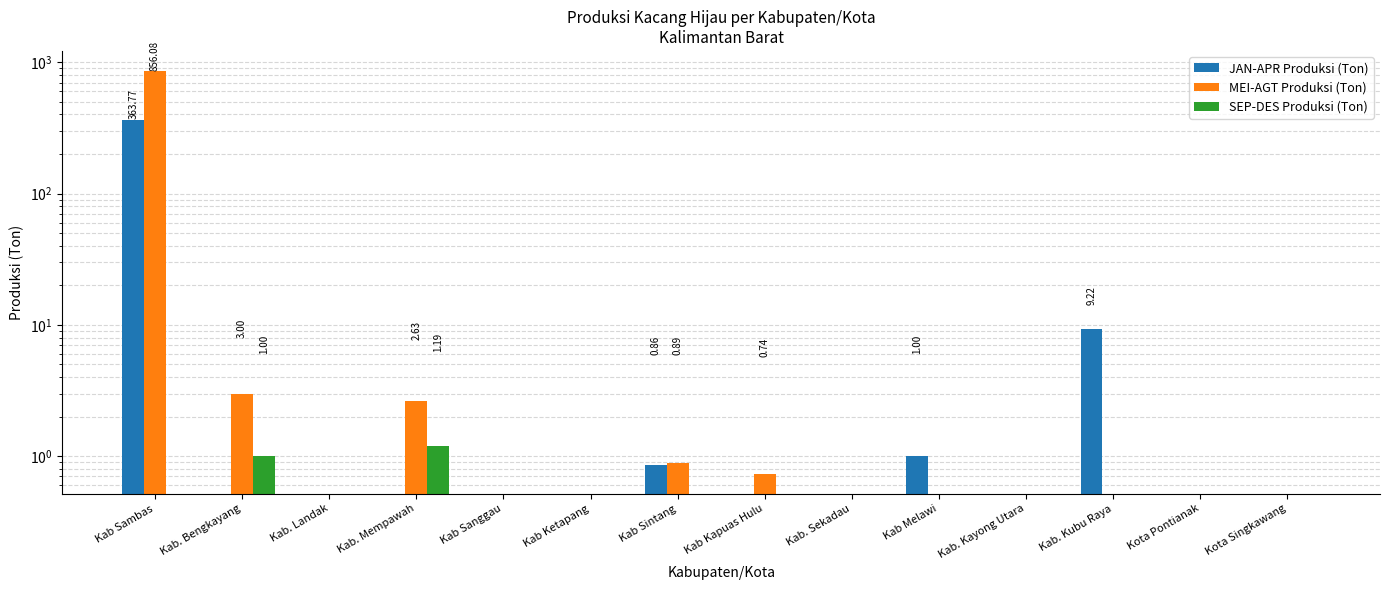

Rank the series by their maximum value, from lowest to highest.

SEP-DES Produksi (Ton), JAN-APR Produksi (Ton), MEI-AGT Produksi (Ton)